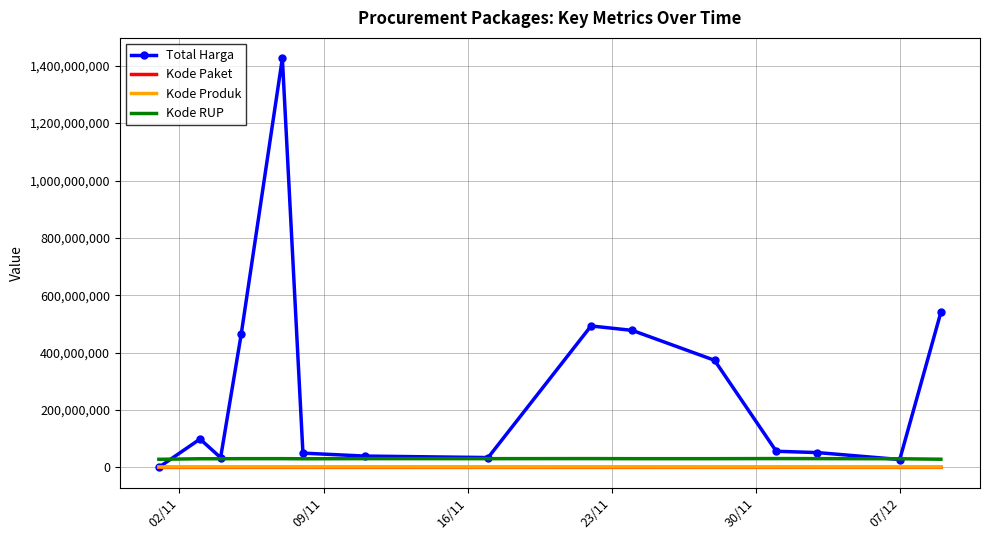

What are all the series names shown in the legend?

Total Harga, Kode Paket, Kode Produk, Kode RUP